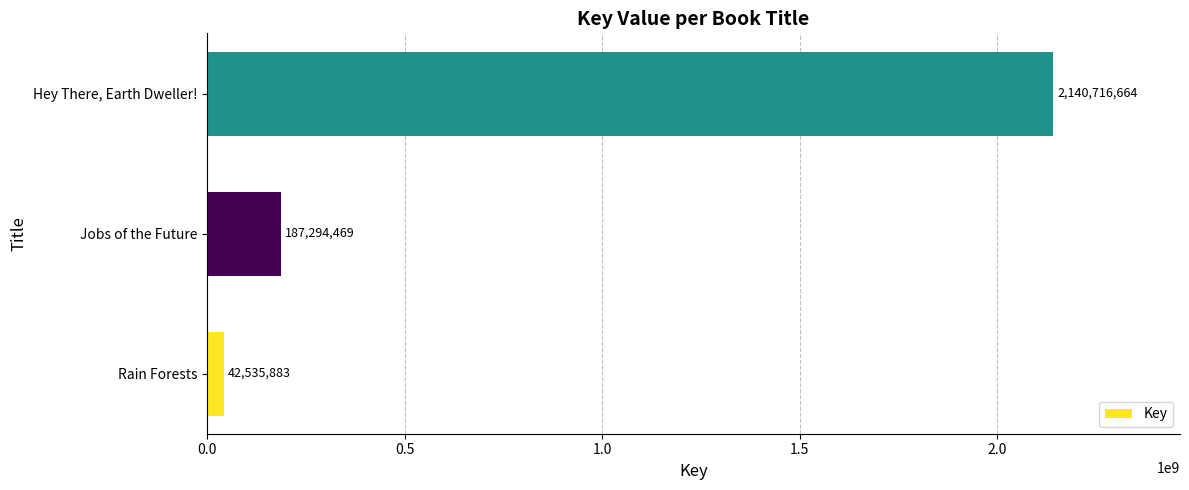

Approximately how many times larger is the value at Hey There, Earth Dweller! compared to Rain Forests?

50.3